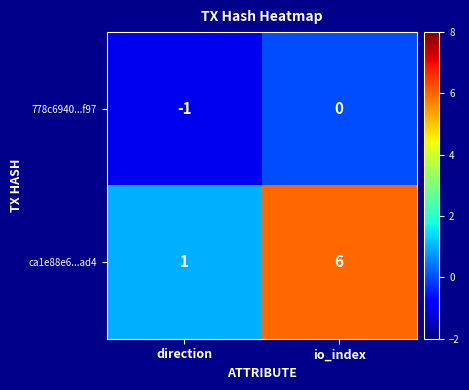

At which category does the chart reach its peak across all series?

io_index